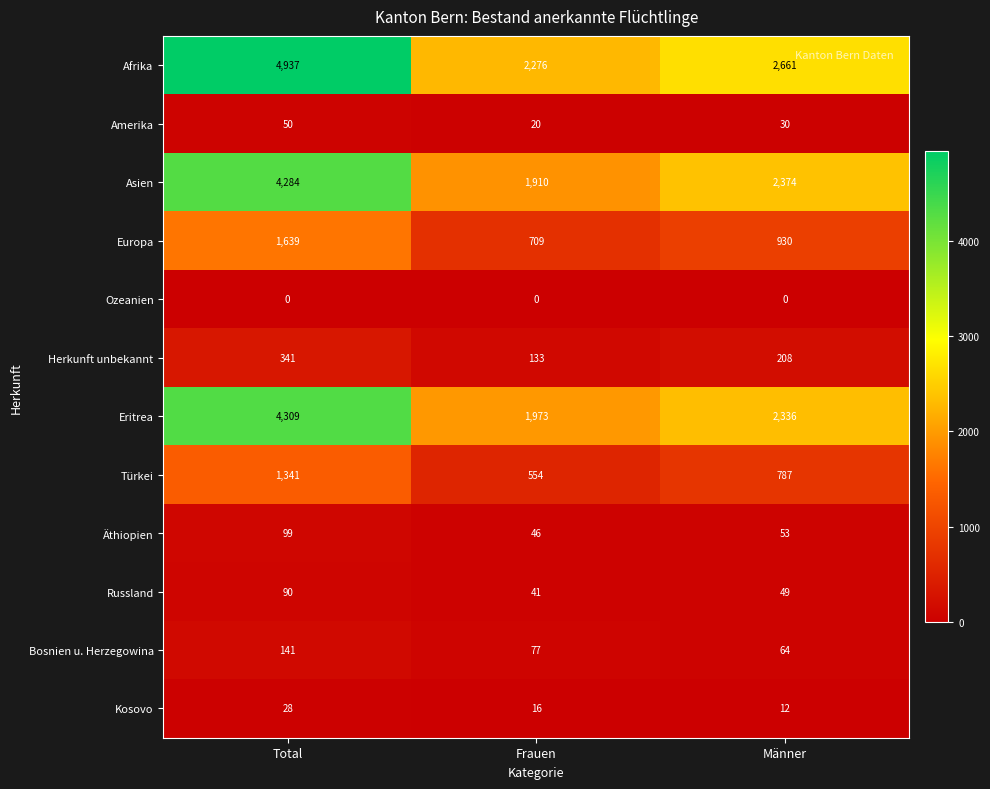

What is the average value of the Äthiopien series?

66